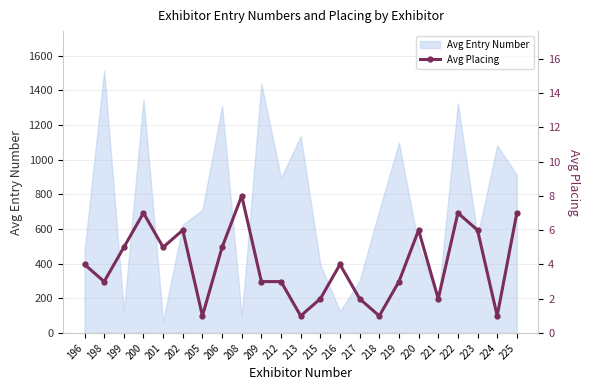

At which category does the chart reach its minimum across all series?

205